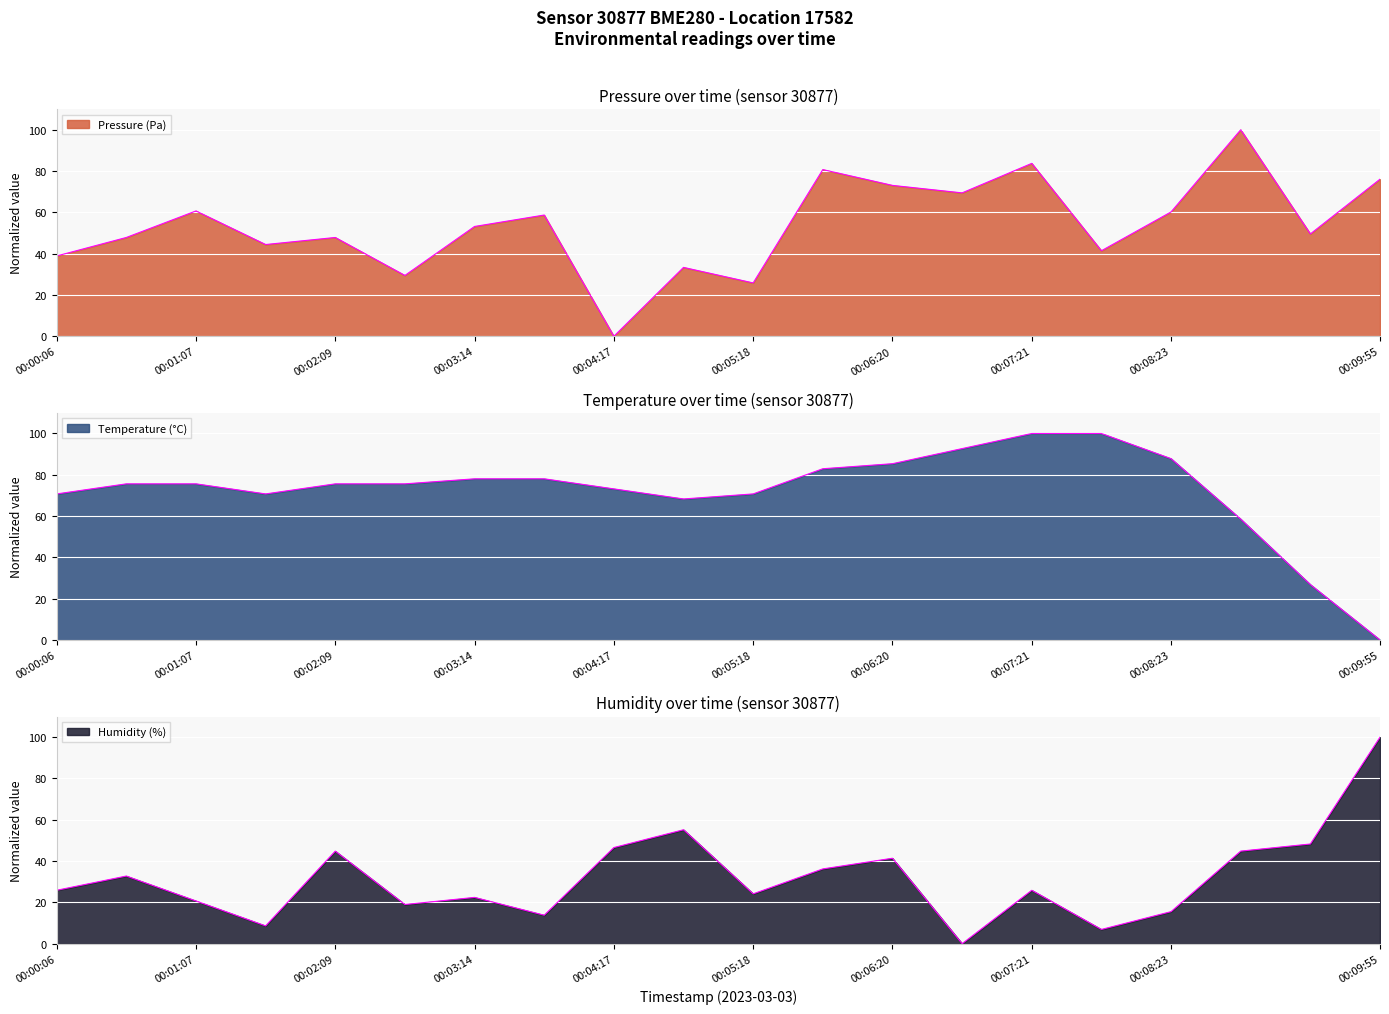

Which series ends up on top after the final intersection of pressure and temperature?

pressure